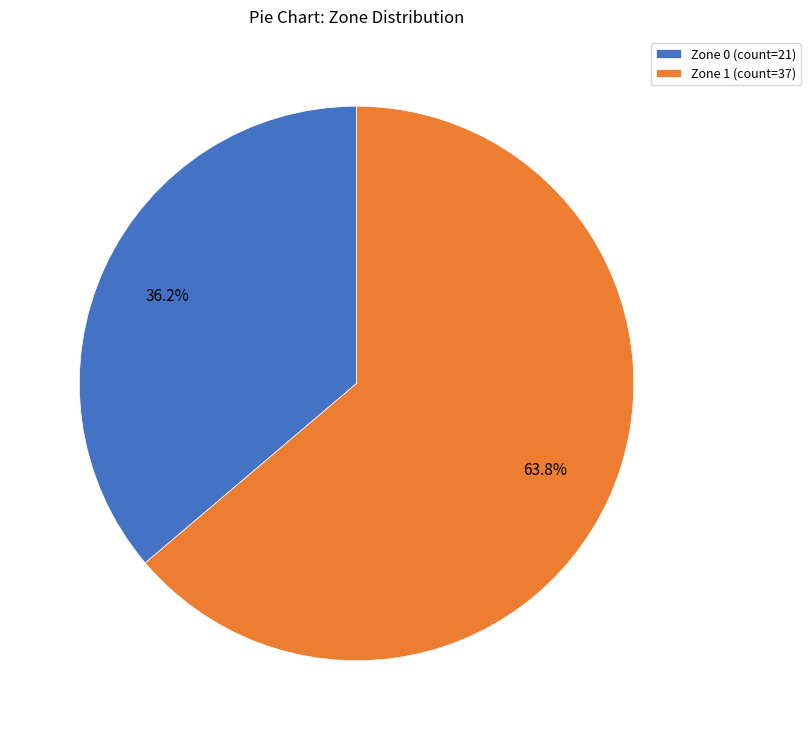

How much of the chart is everything except Zone 0?

63.8%